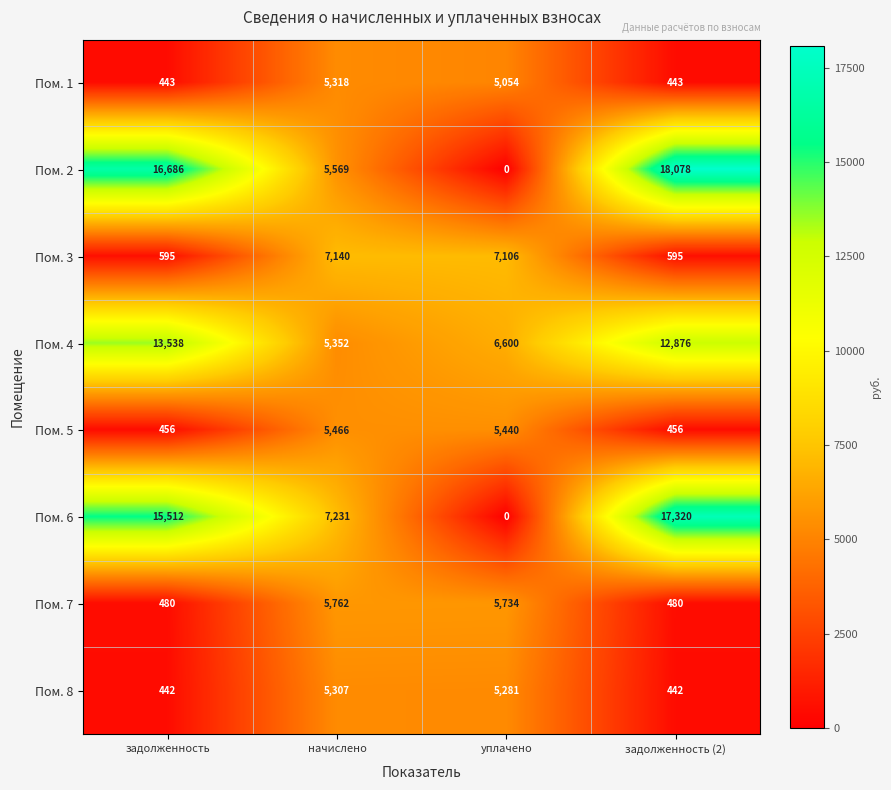

What is the total value across all series at начислено?

47145